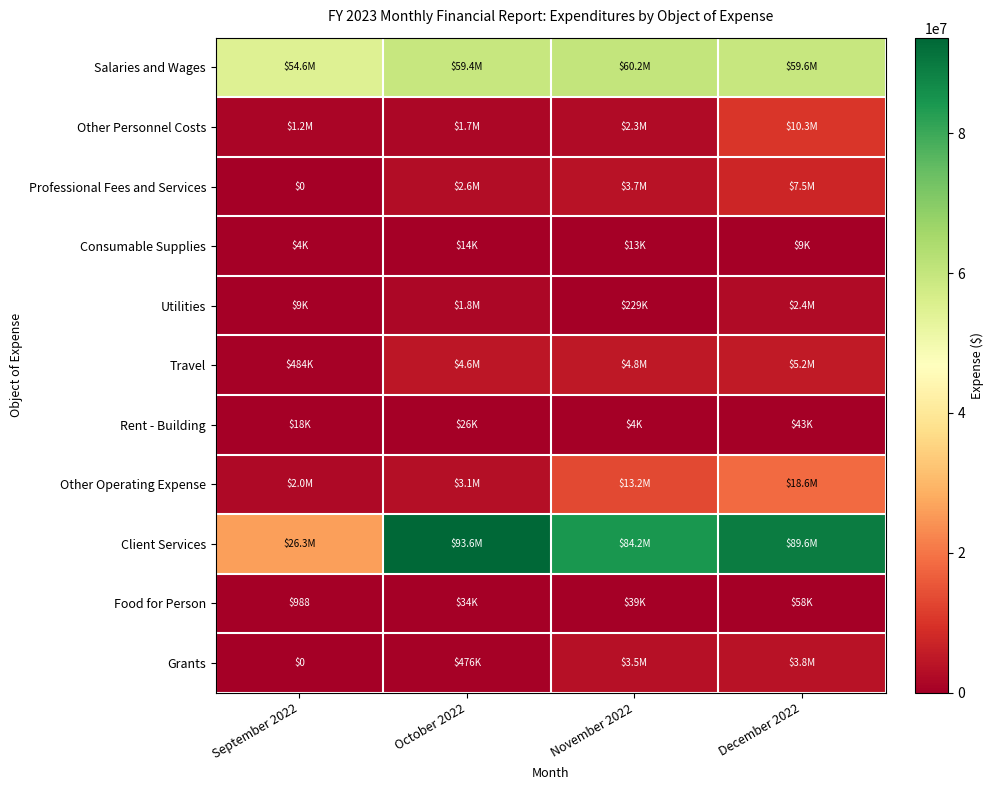

Is the value of Client Services at November 2022 greater than the value of Professional Fees and Services at December 2022?

Yes